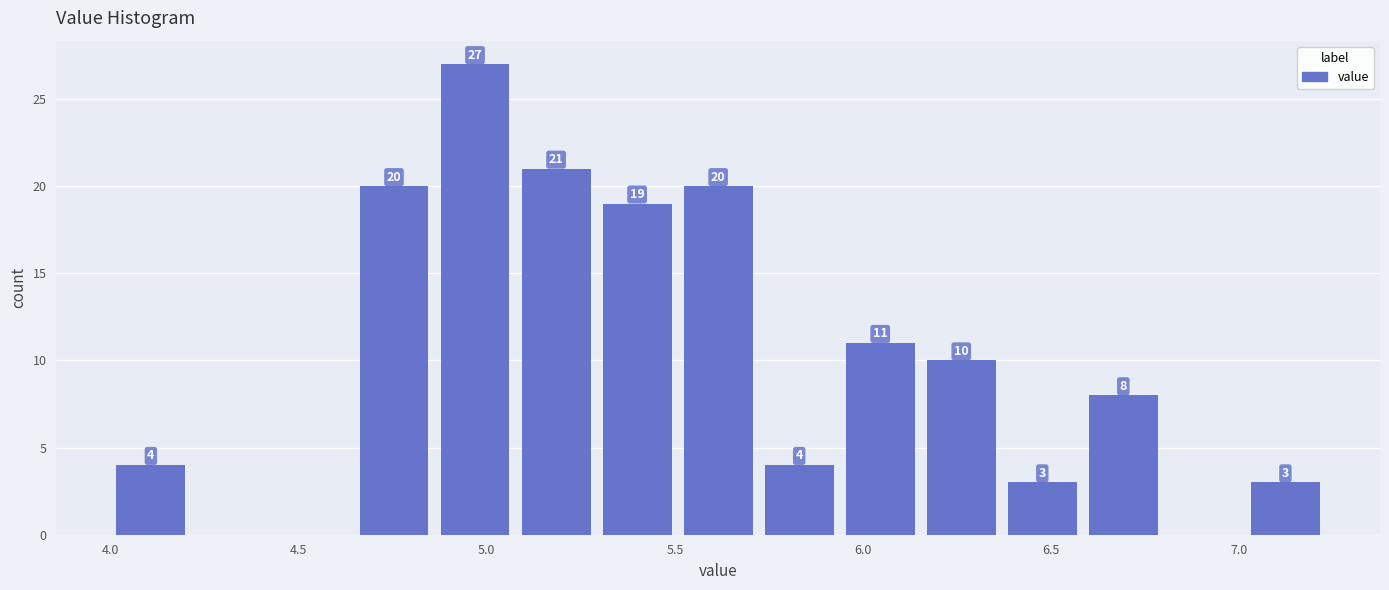

Over which range of the x-axis is the bar tallest?

4.85 to 5.10